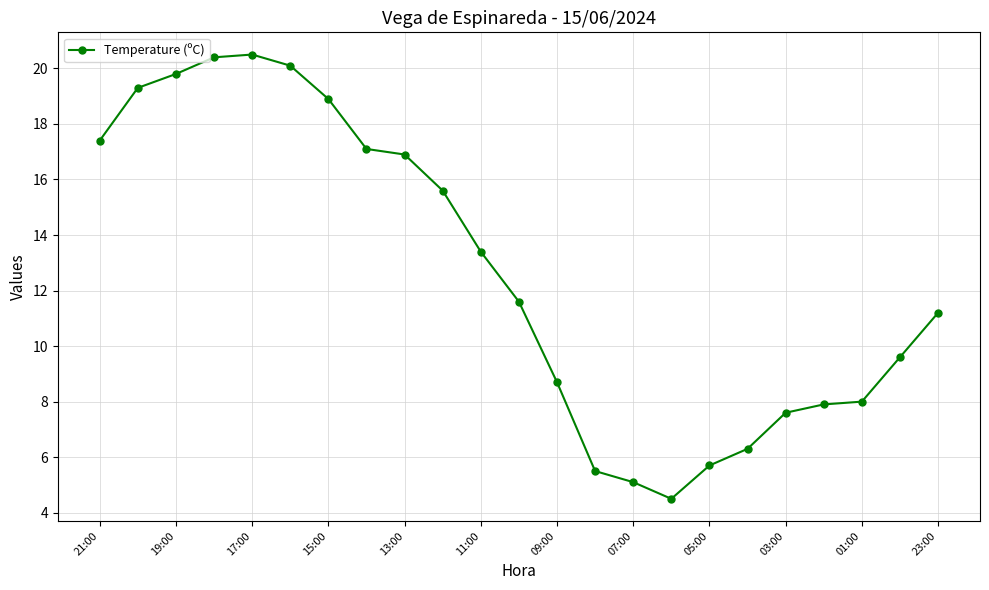

What is the sum of all values?

291.1